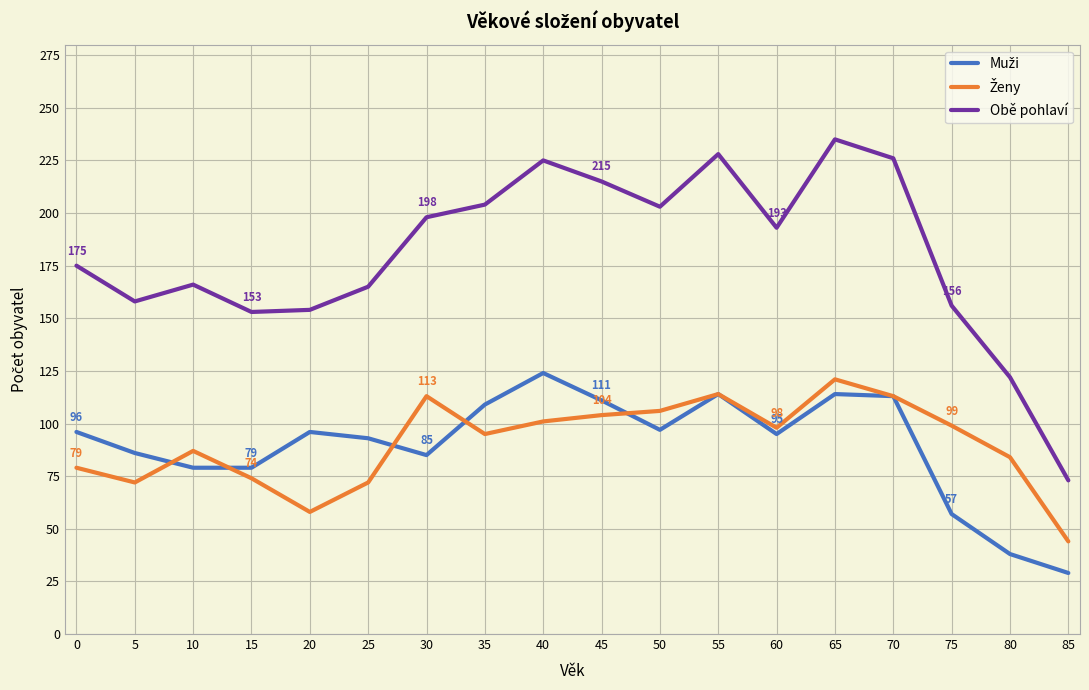

At which label does Obě pohlaví reach its peak?

65